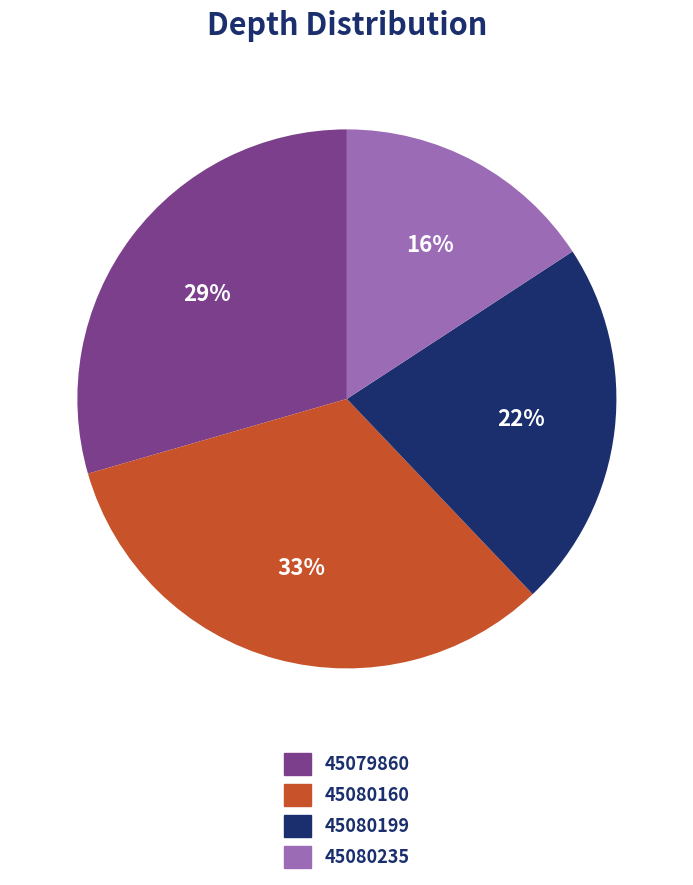

How many segments does this pie chart have?

4